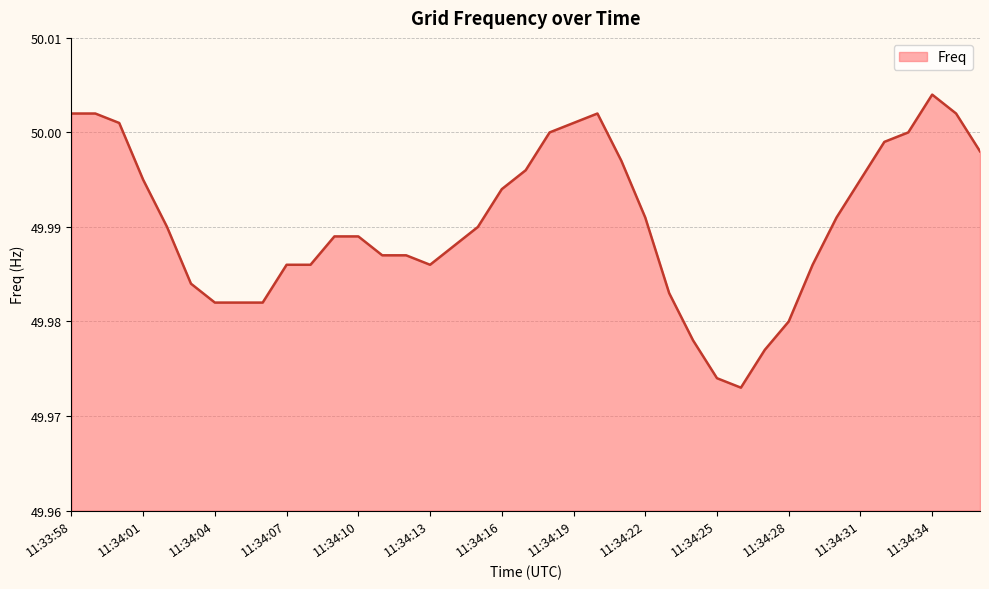

How many lines are shown in the chart?

1